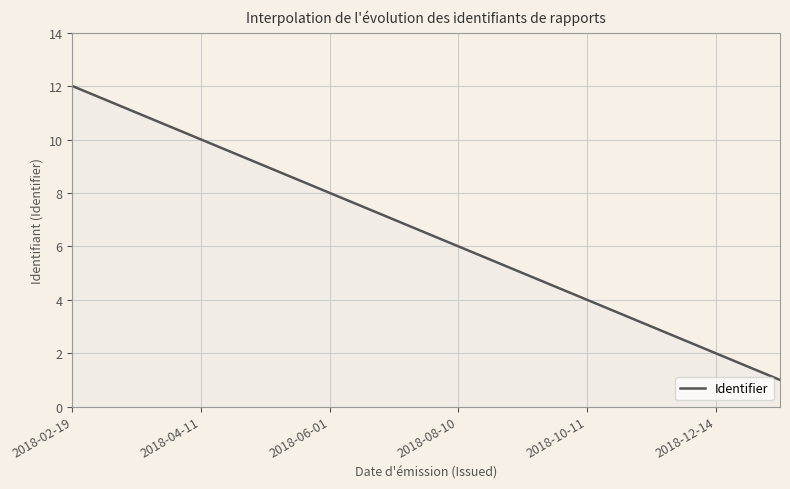

What is the greatest value displayed?

12.0